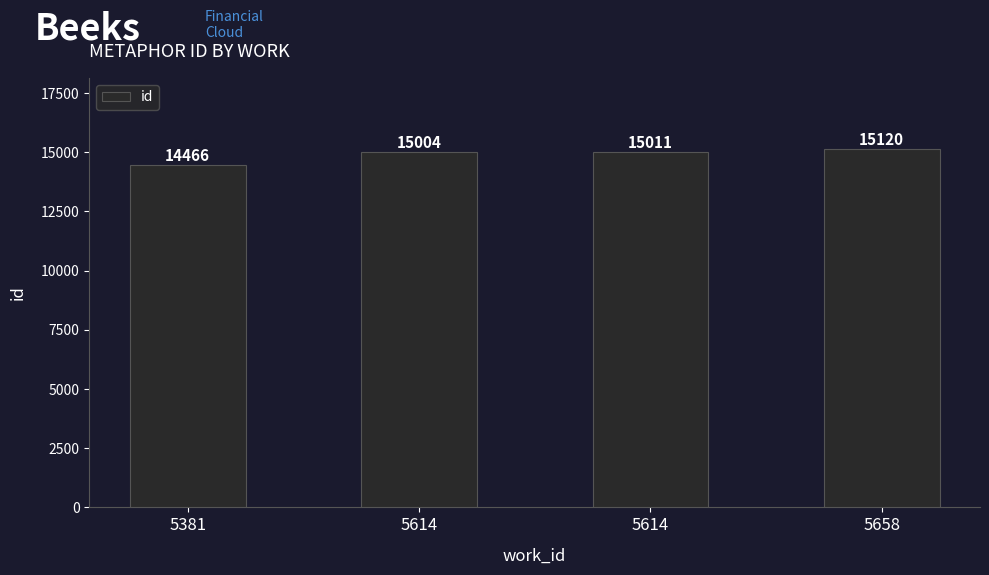

List the labels in order of value, smallest first.

5381, 5614, 5614, 5658